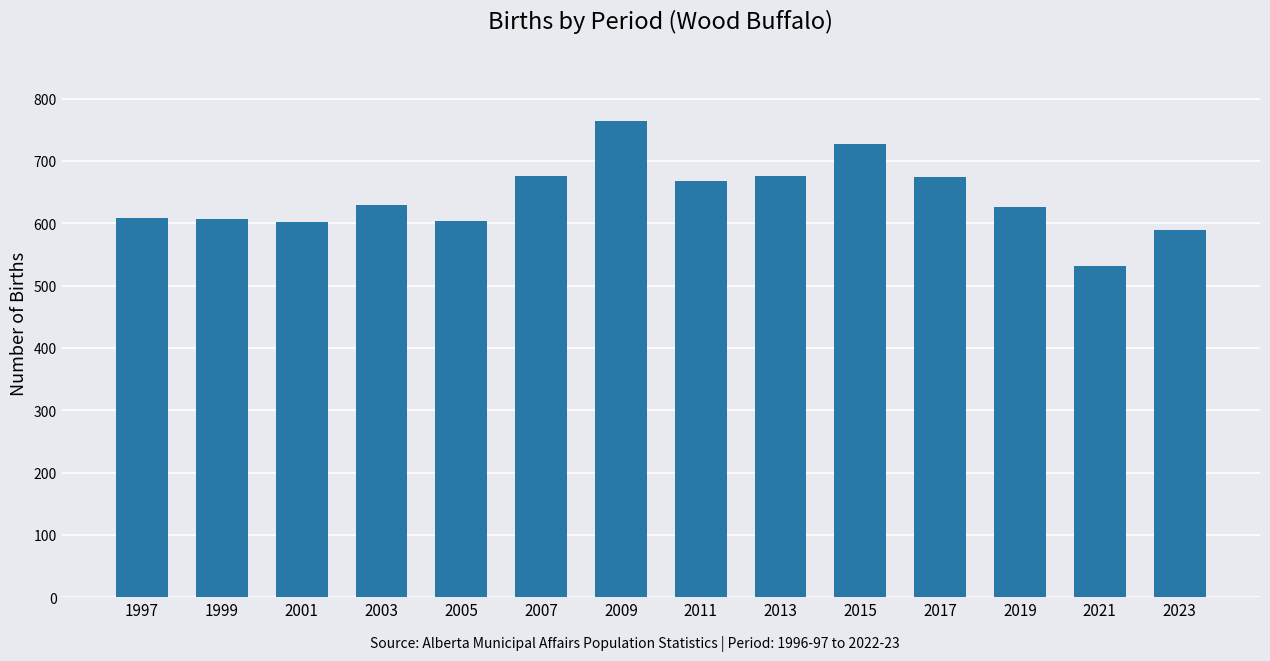

Which has a higher value, 2015 or 2005?

2015